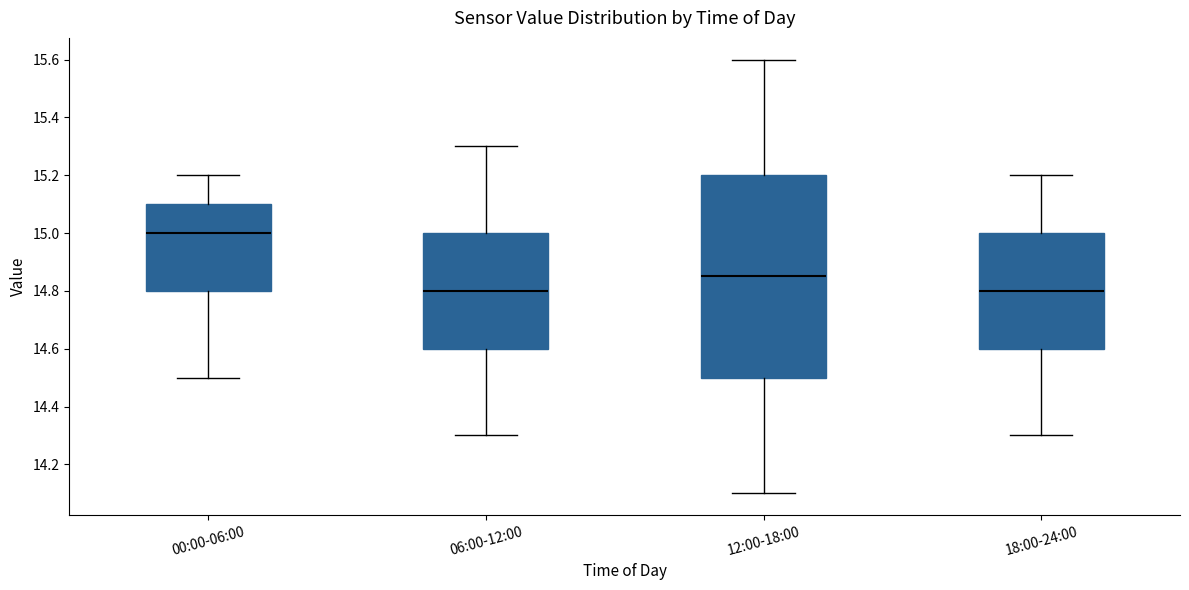

Where is the lower edge of the box for 18:00-24:00 on the y-axis? The values are not printed on the chart, so give them approximately, as read against the axis.

14.60